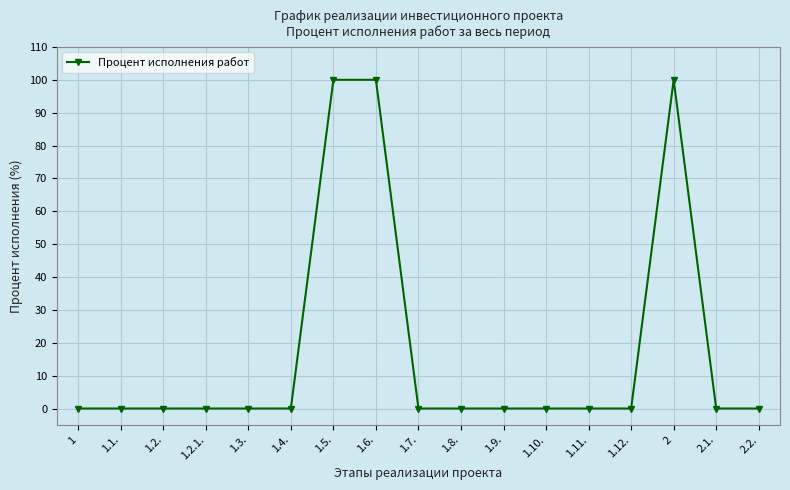

What position from the right is 1.2.?

15